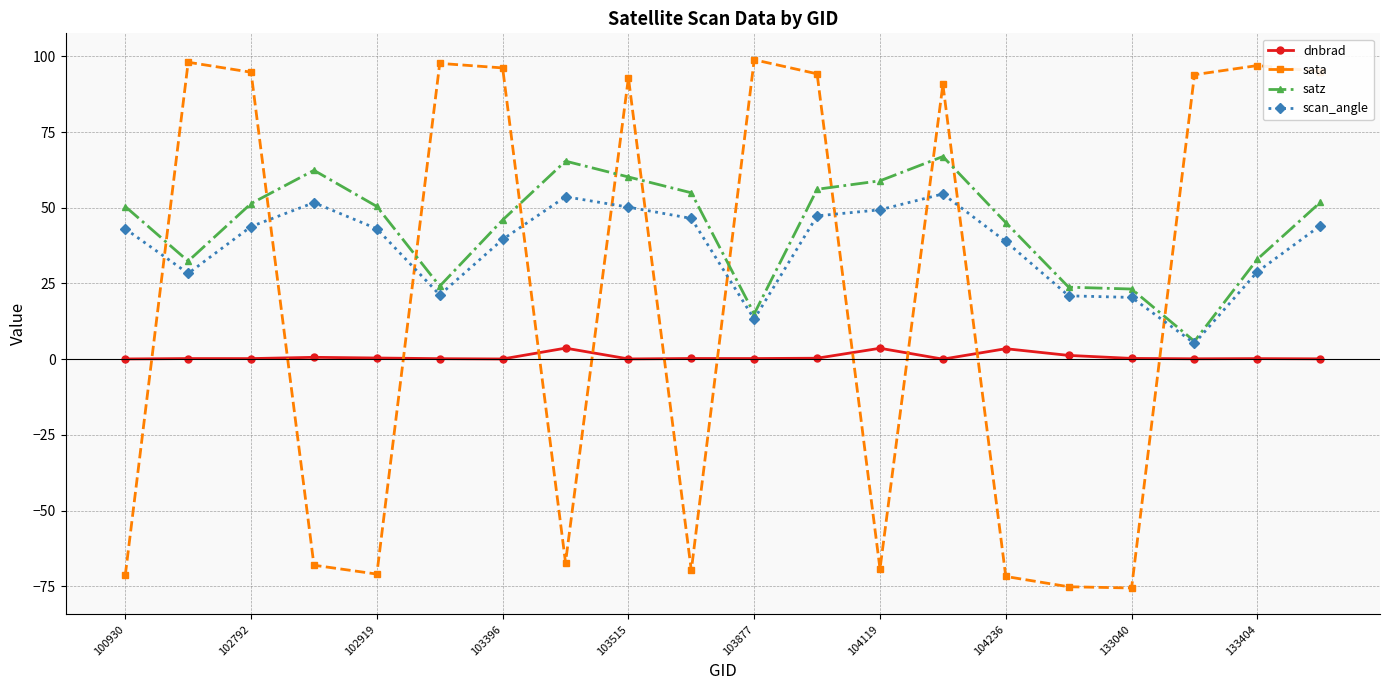

How many lines are shown in the chart?

4